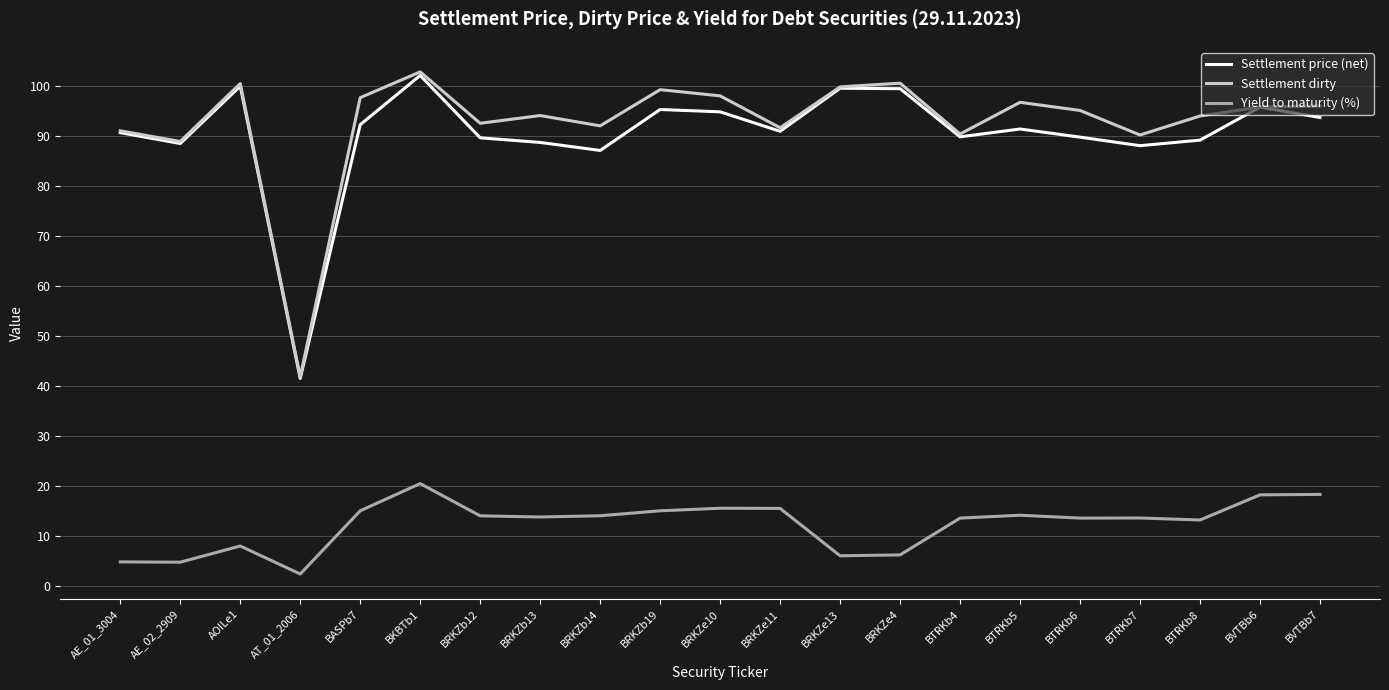

What position from the left is AOILe1?

3